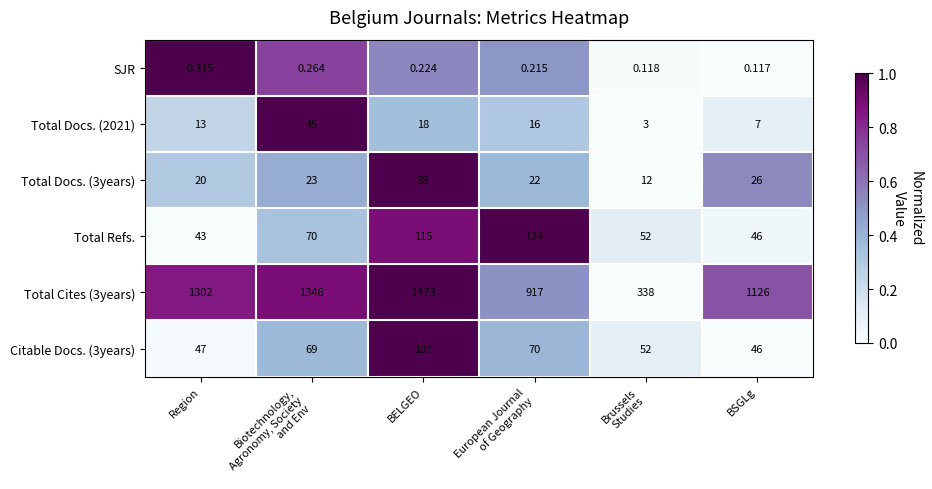

At which category is the sum across all series the highest?

BELGEO